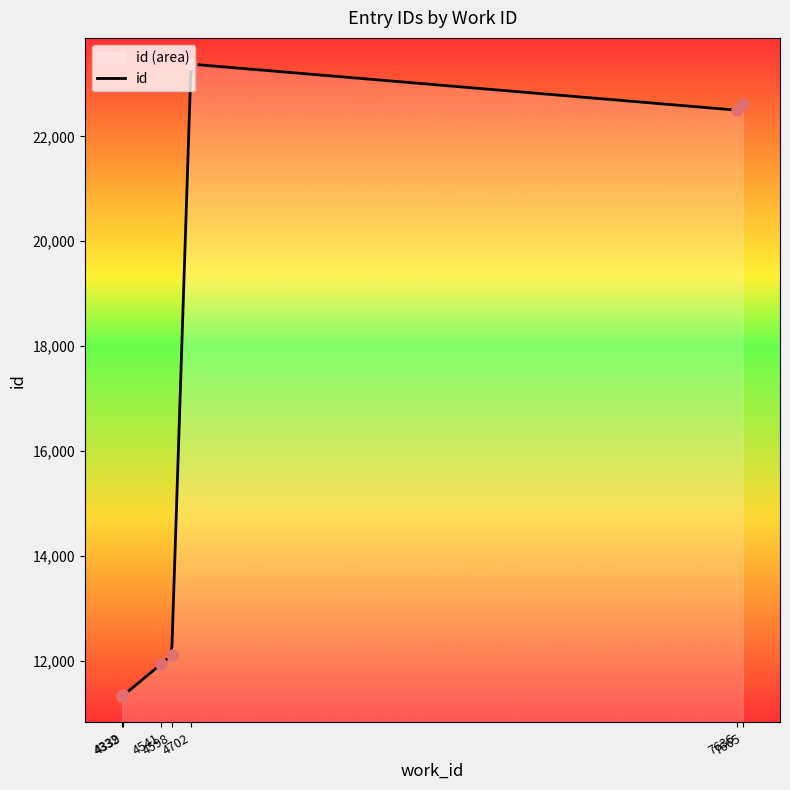

What is the change in value from 4339 to 4541?

+595